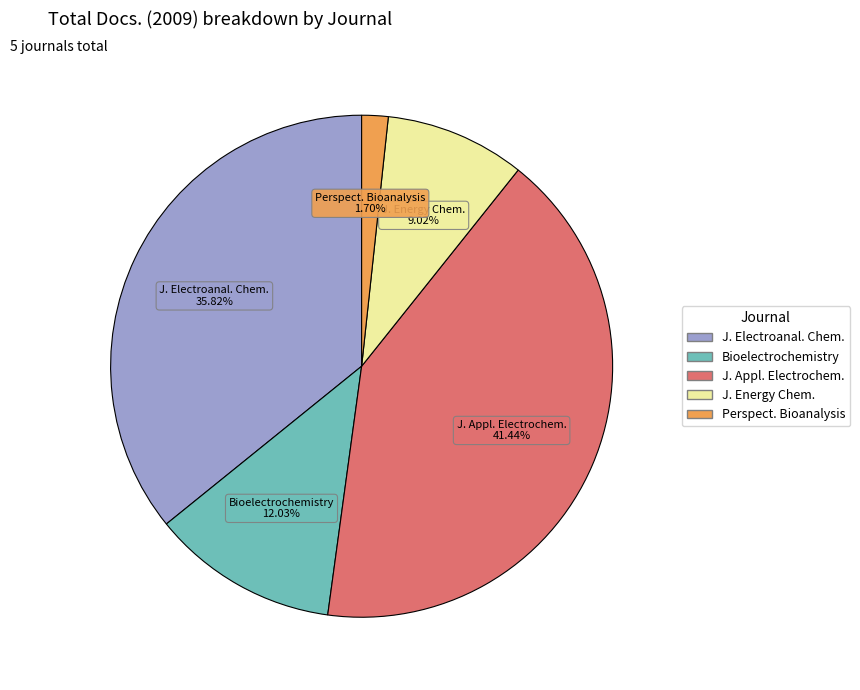

To the nearest percent, what is the average slice percentage?

20%